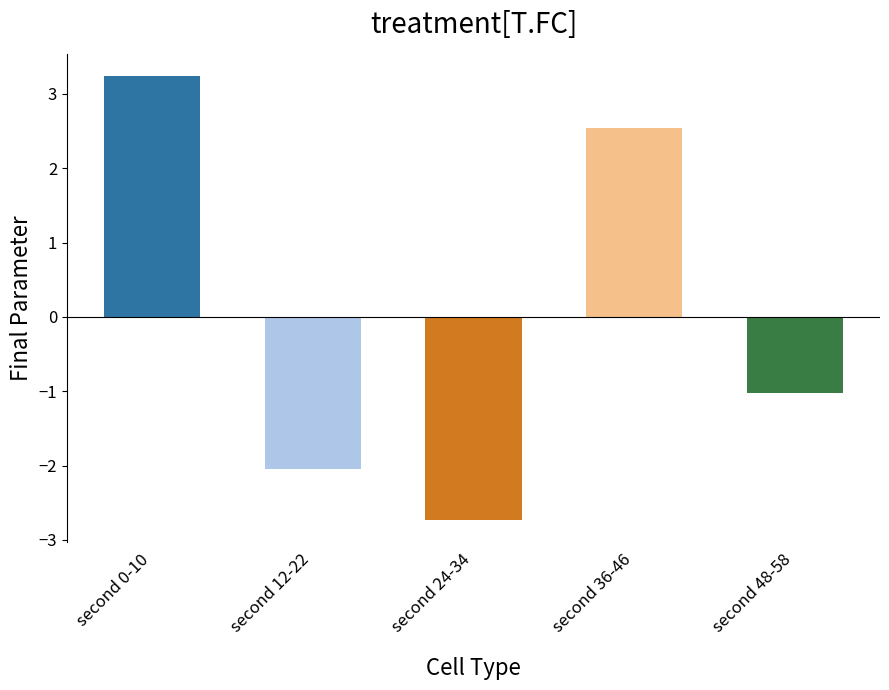

The chart shows a value of 4.0 at second 36-46. True or false?

False